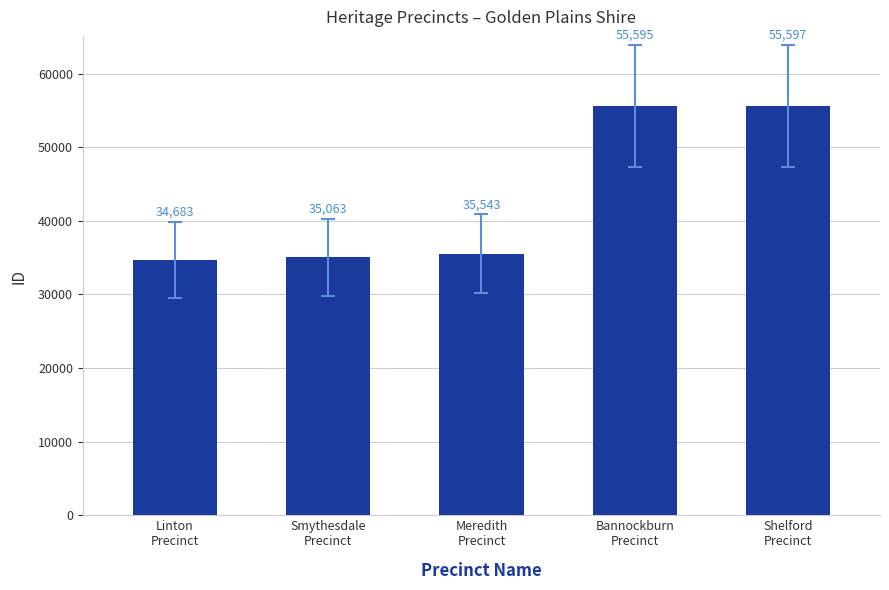

Reading right to left, transcribe all the data shown in this chart.

Shelford
Precinct=55597	Bannockburn
Precinct=55595	Meredith
Precinct=35543	Smythesdale
Precinct=35063	Linton
Precinct=34683